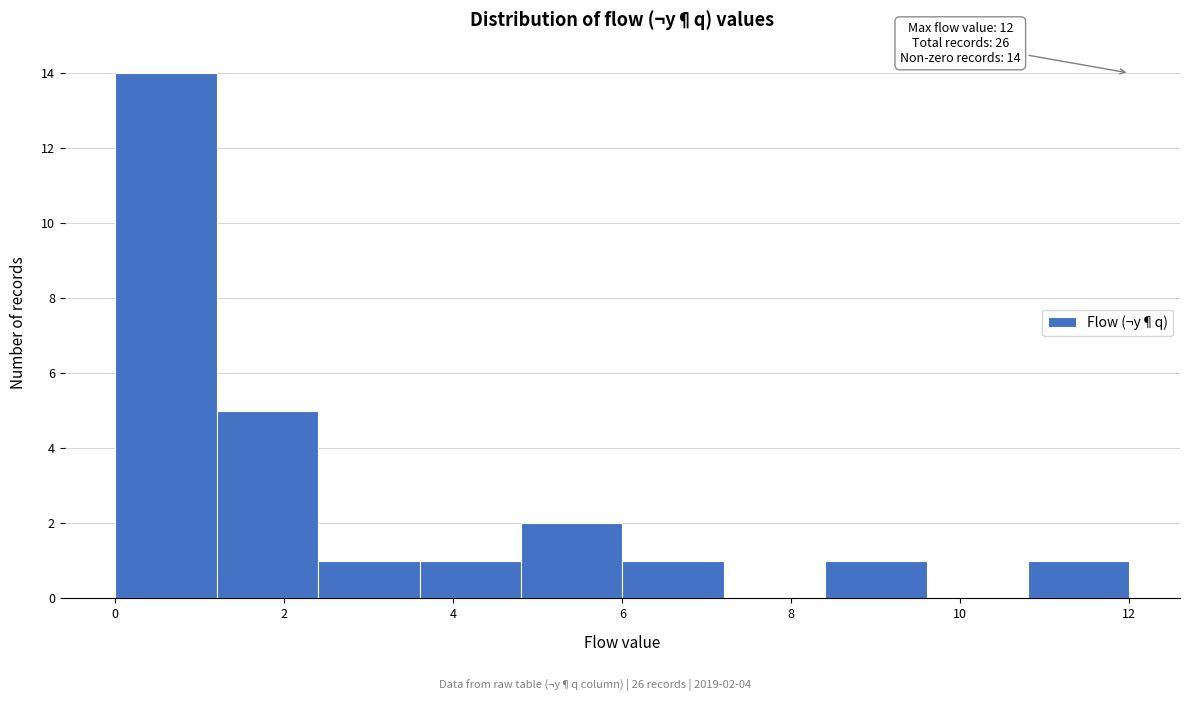

Which range on the x-axis has the tallest bar?

0.0 to 1.2